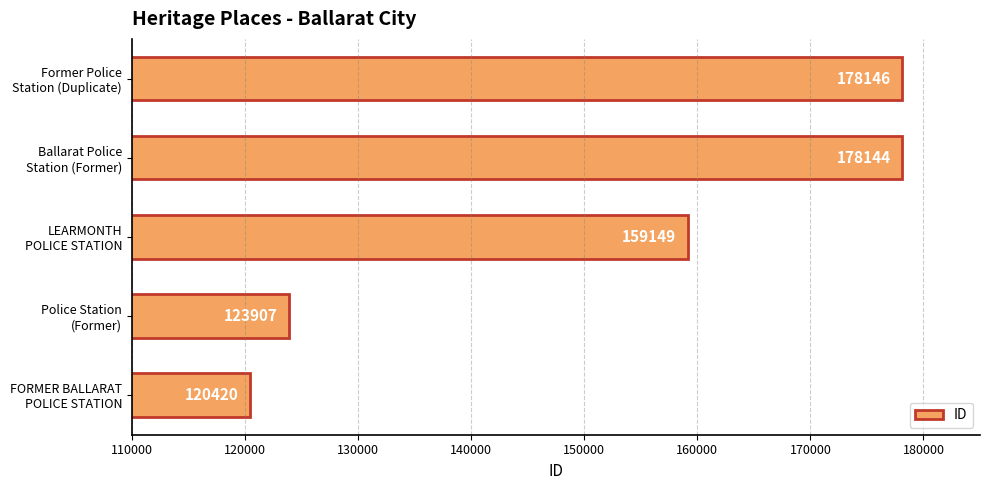

What is the difference between the second highest and minimum values?

57724